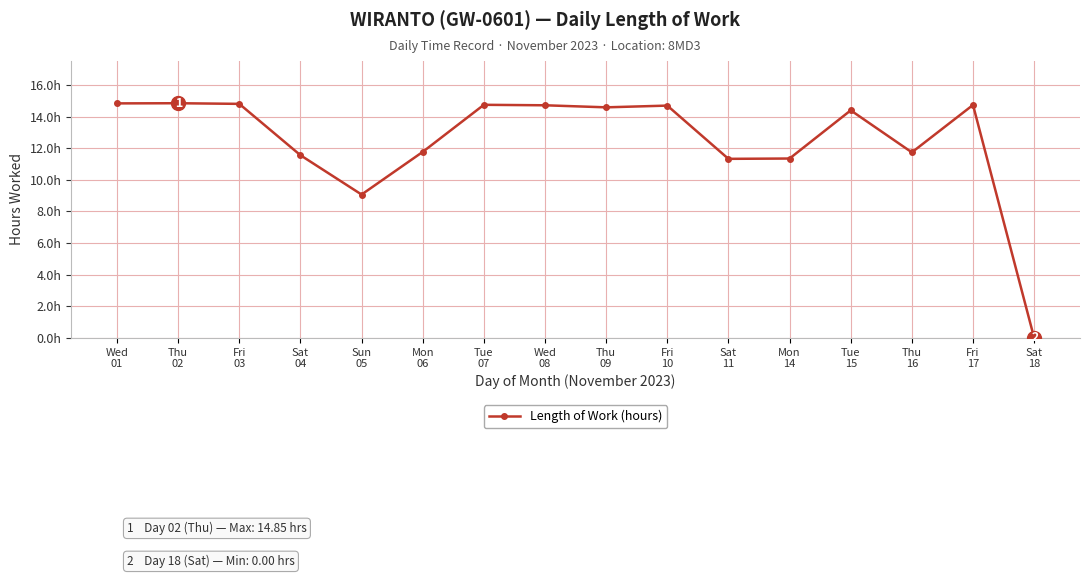

Rank the categories by value from lowest to highest.

Sat
18, Sun
05, Sat
11, Mon
14, Sat
04, Thu
16, Mon
06, Tue
15, Thu
09, Fri
10, Wed
08, Fri
17, Tue
07, Fri
03, Wed
01, Thu
02